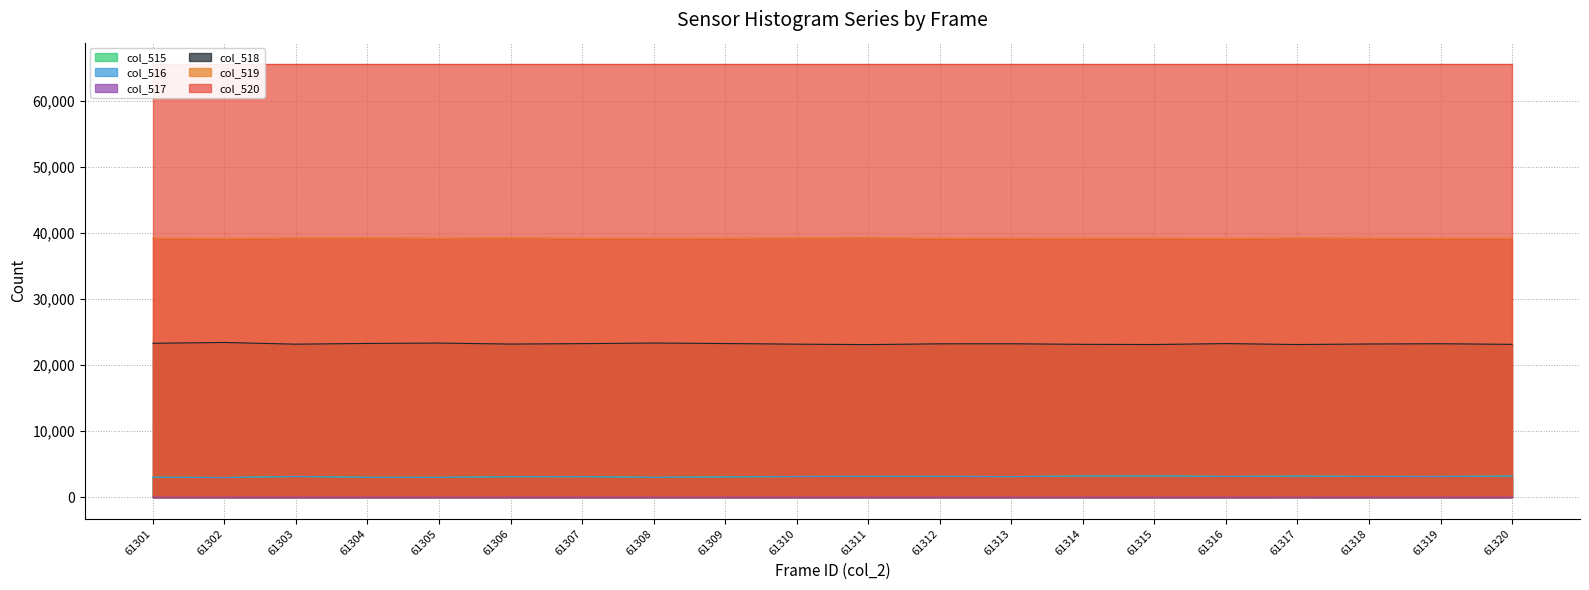

Which label corresponds to the smallest value in the chart?

61301